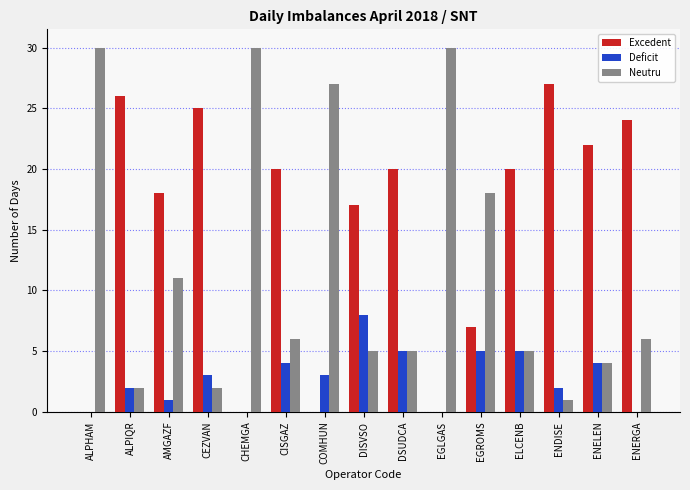

Where is Neutru nearest to the value 15?

EGROMS